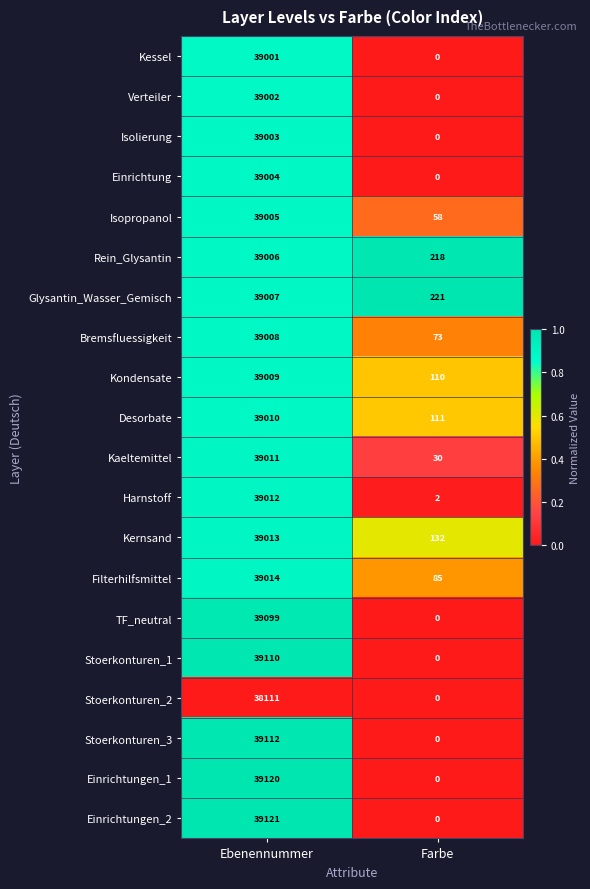

What is the greatest value displayed?

39121